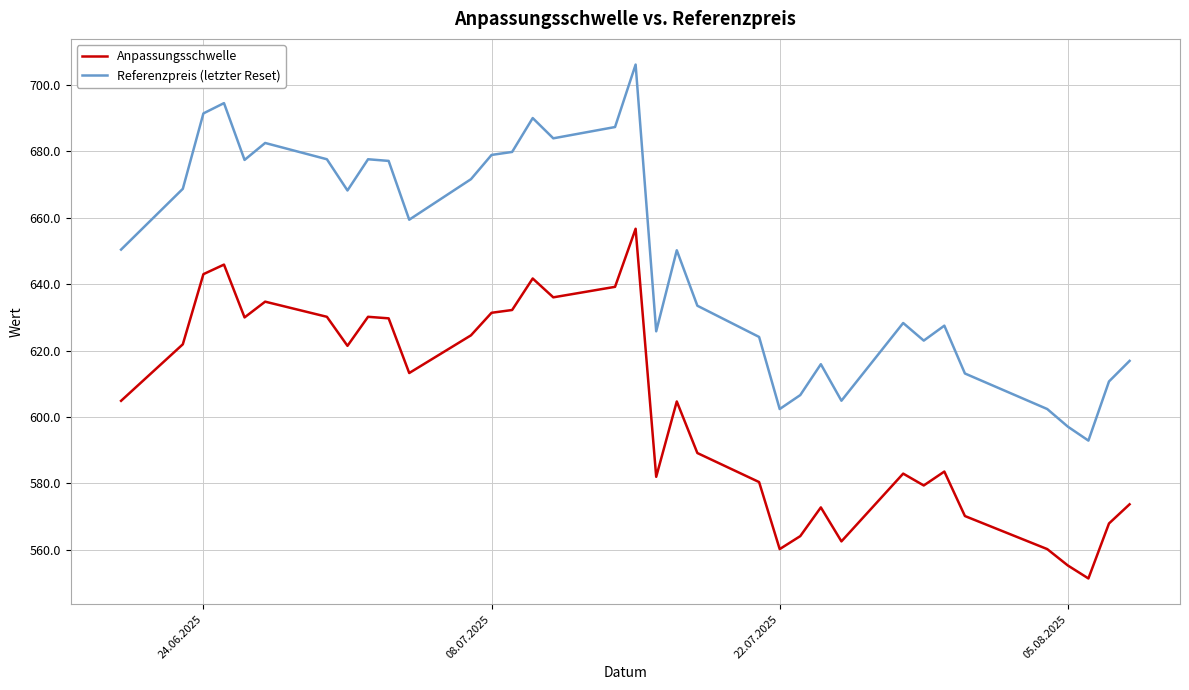

Which series has the largest range (max minus min)?

Referenzpreis (letzter Reset)